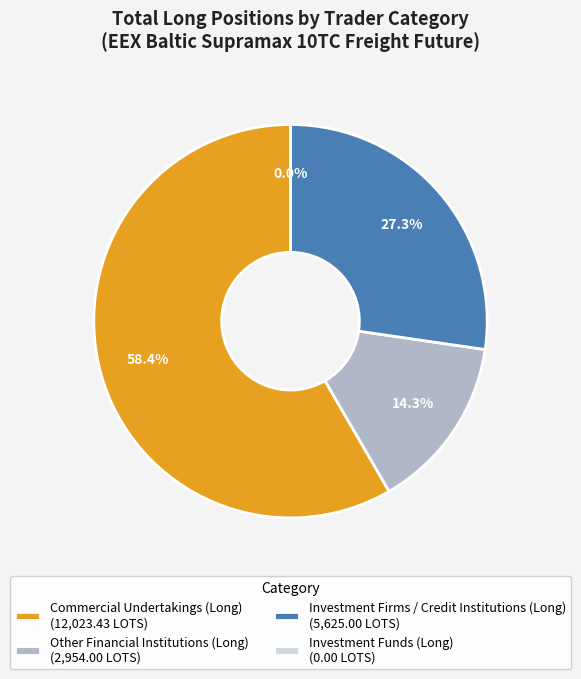

To the nearest percent, what percentage of the pie is Commercial Undertakings (Long)?

58%